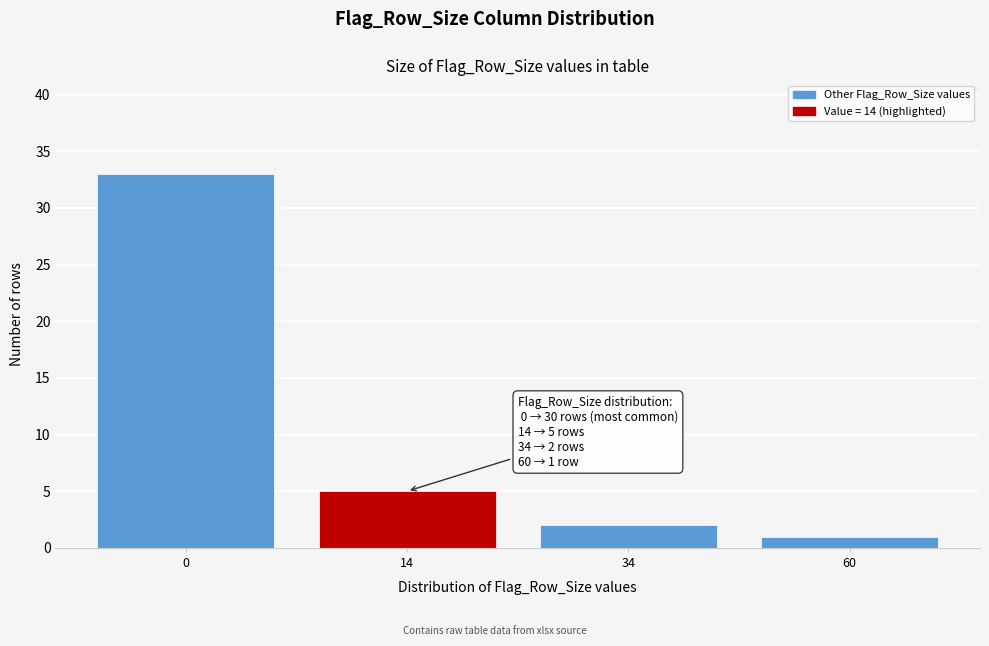

Reading right to left, what are all the values shown in this chart?

1	2	5	33